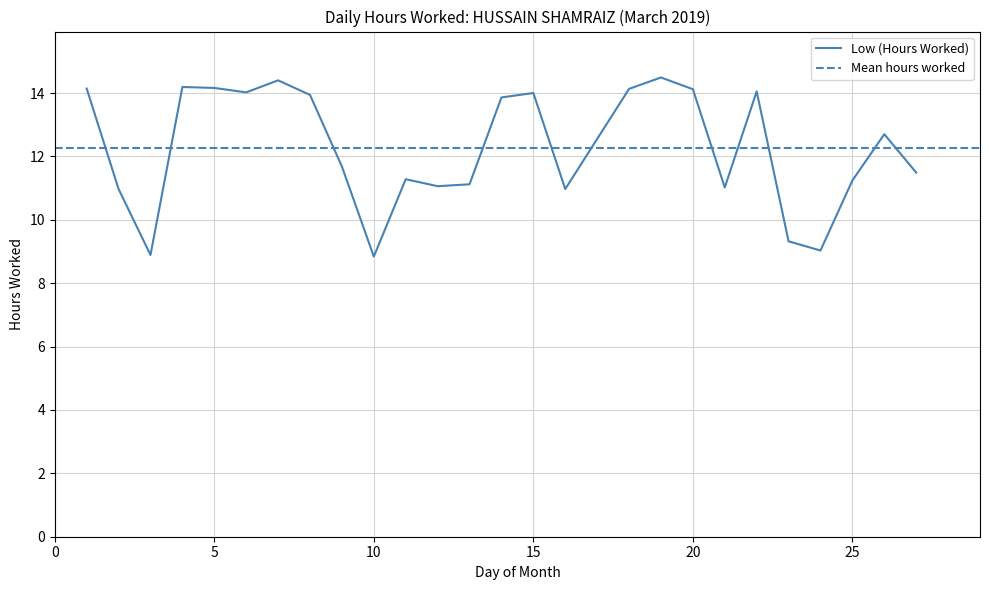

What is the change in value from 10 to 14?

+5.0